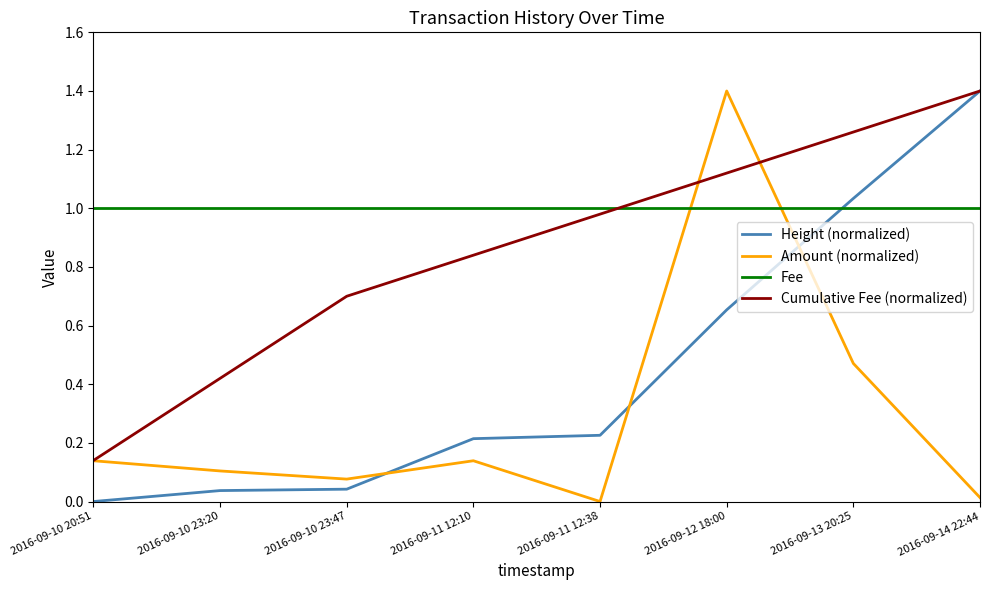

True or false: Fee and Amount (normalized) intersect in this chart.

True